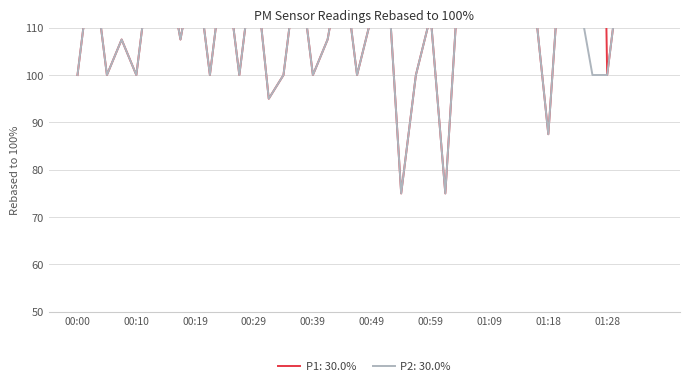

Reading left to right, extract all data points from this chart.

P1: 100.0	125.0	100.0	107.5	100.0	125.0	125.0	107.5	125.0	100.0	125.0	100.0	125.0	95.0	100.0	125.0	100.0	107.5	125.0	100.0	112.5	125.0	75.0	100.0	112.5	75.0	125.0	130.0	117.5	125.0	125.0	117.5	87.5	132.5	117.5	292.5	100.0	125.0	125.0	130.0
P2: 100.0	125.0	100.0	107.5	100.0	125.0	125.0	107.5	125.0	100.0	125.0	100.0	125.0	95.0	100.0	125.0	100.0	107.5	125.0	100.0	112.5	125.0	75.0	100.0	112.5	75.0	125.0	130.0	117.5	125.0	125.0	117.5	87.5	132.5	117.5	100.0	100.0	125.0	125.0	130.0